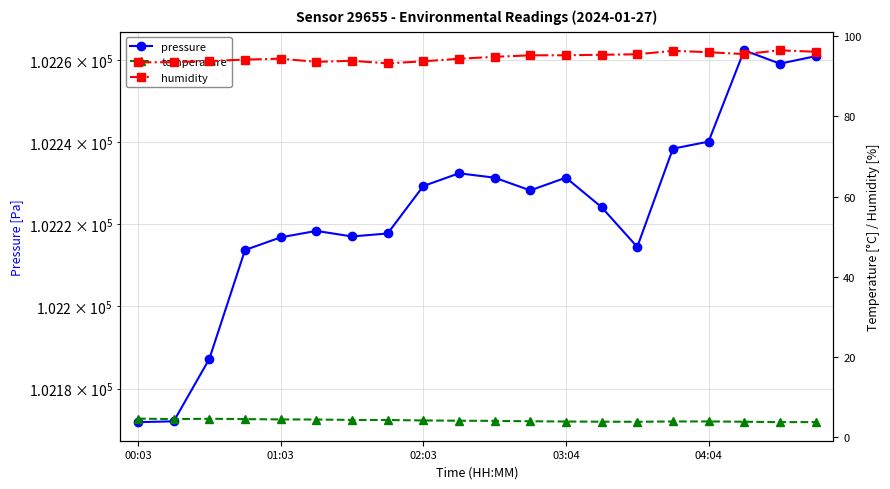

What is the minimum value for humidity?

93.3